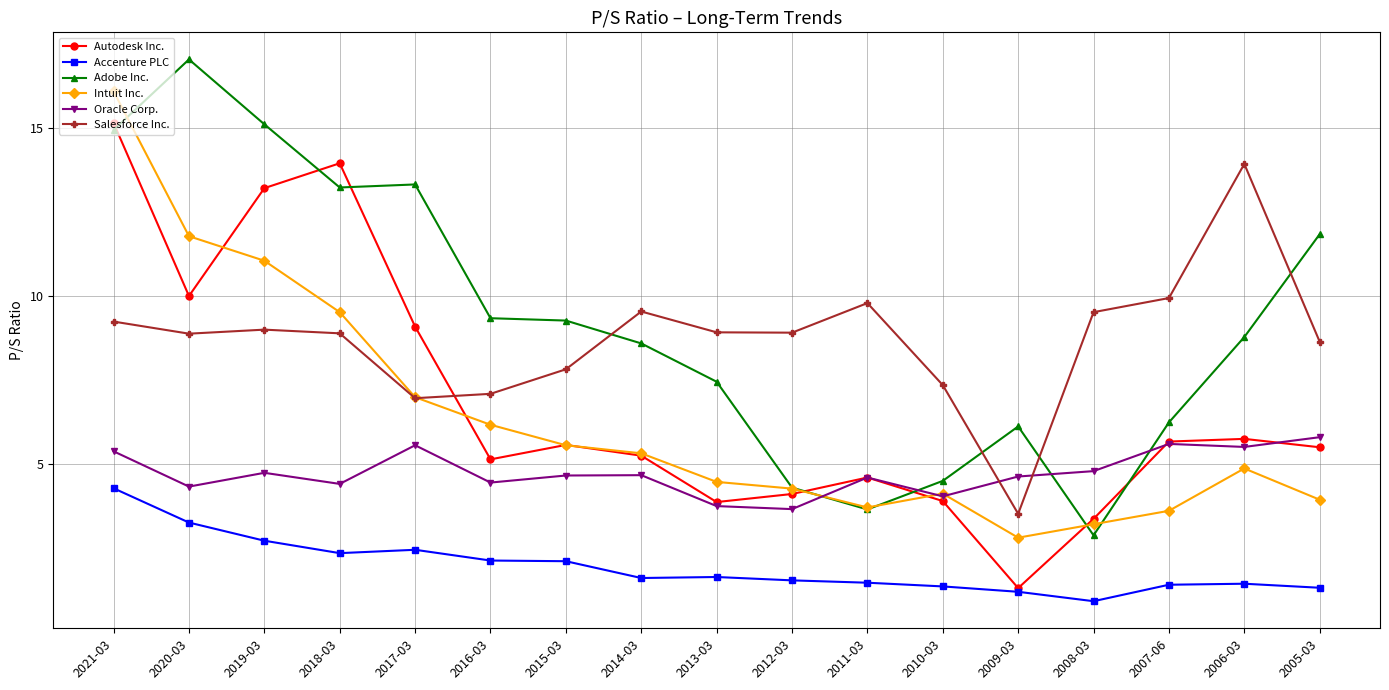

Count the number of categories in the chart.

17